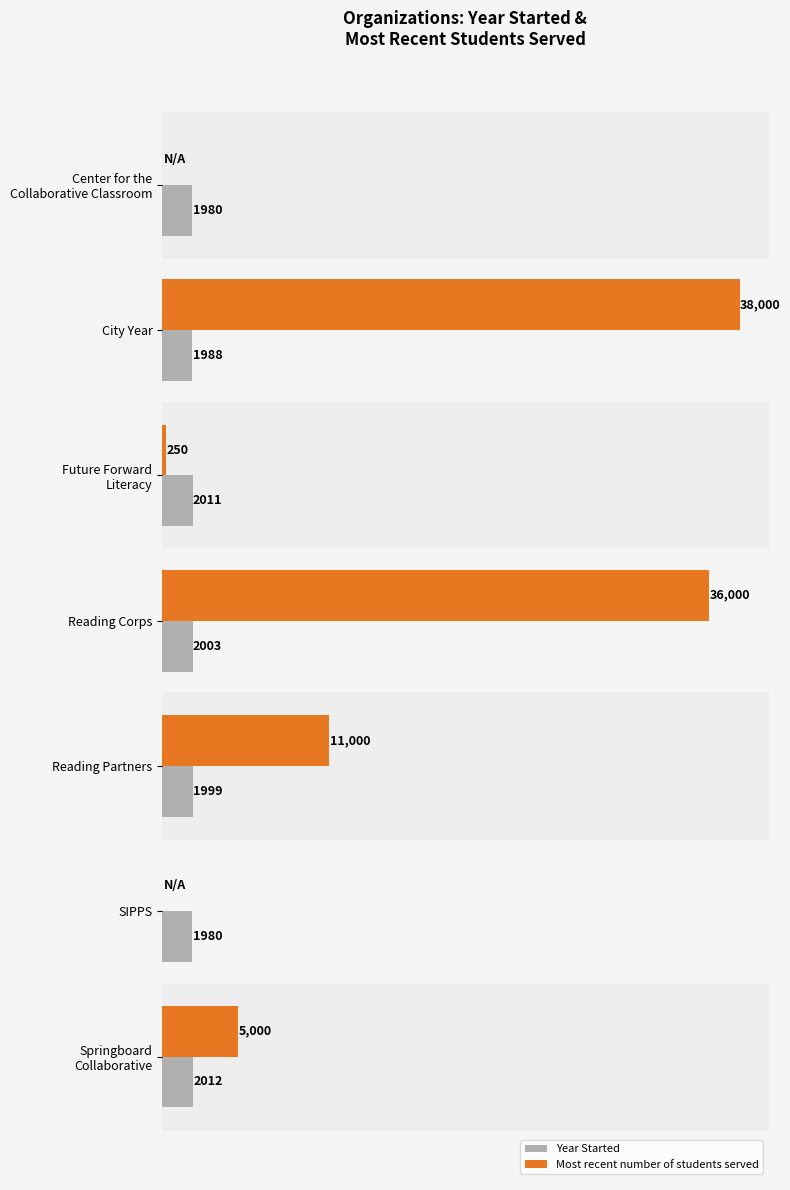

At which label is Year Started closest to 1996?

Reading Partners